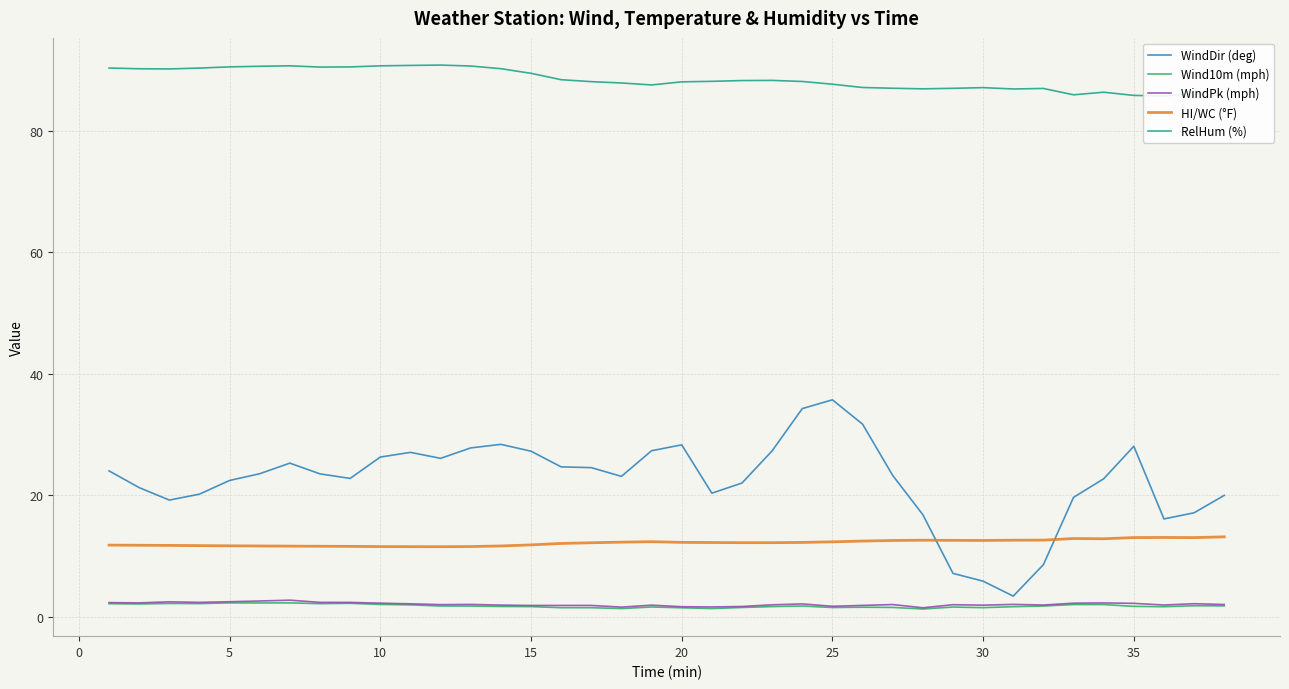

True or false: HI/WC (°F) and WindPk (mph) intersect in this chart.

False